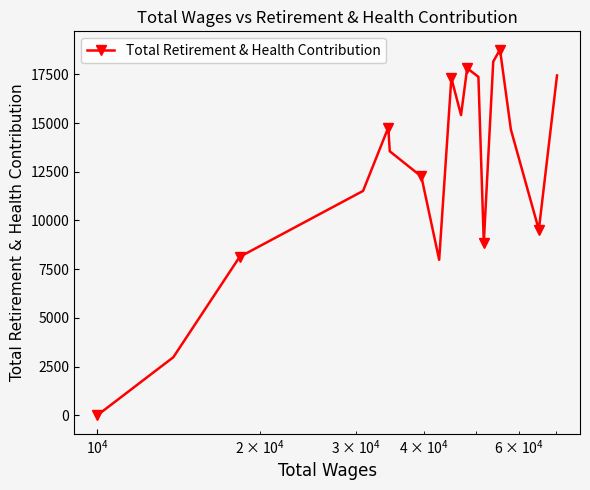

What is the value of the 14th point from the left?

18154